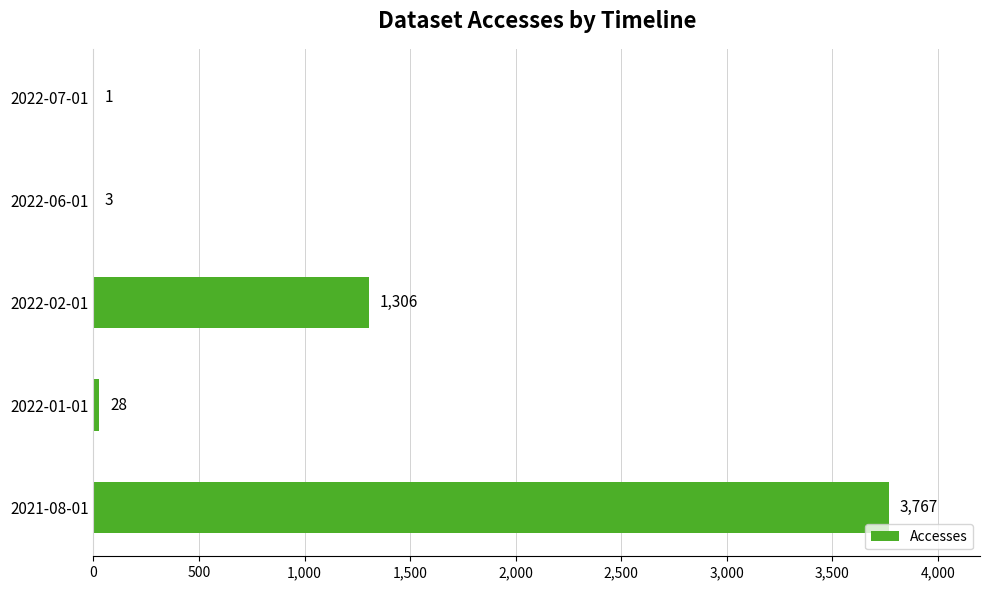

Which label corresponds to the largest value in the chart?

2021-08-01